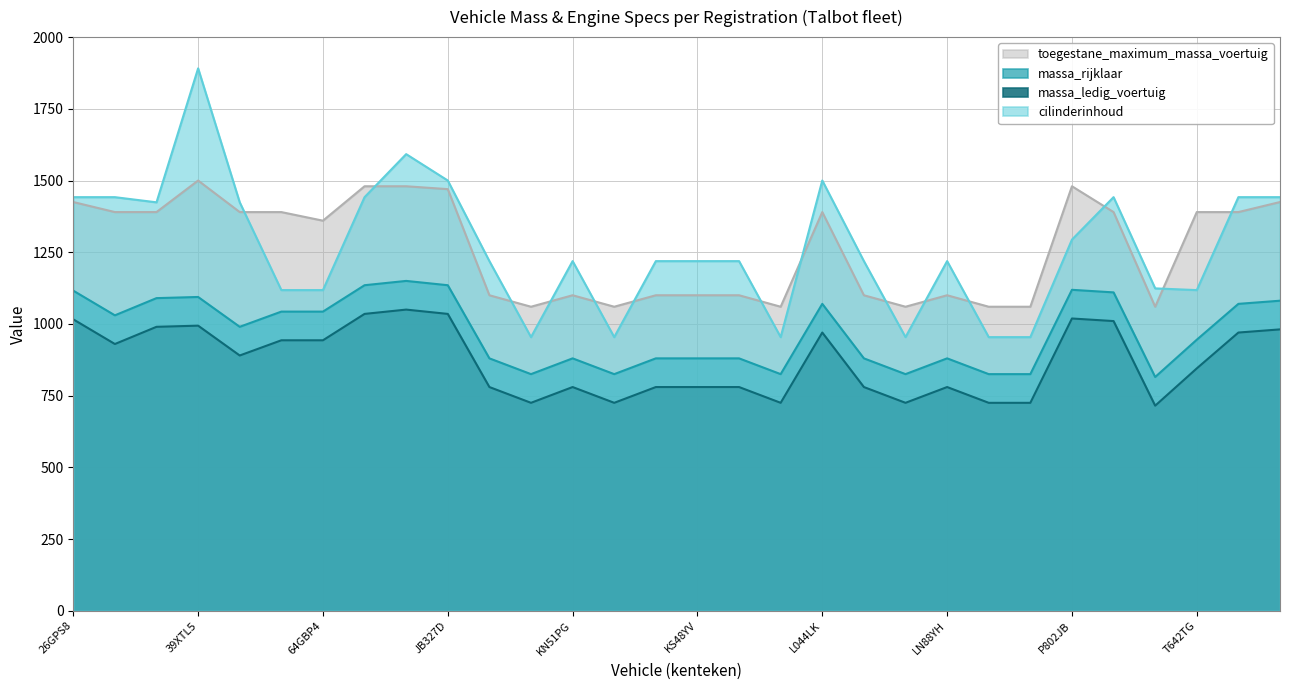

Where does the massa_rijklaar series first go above 890?

26GPS8